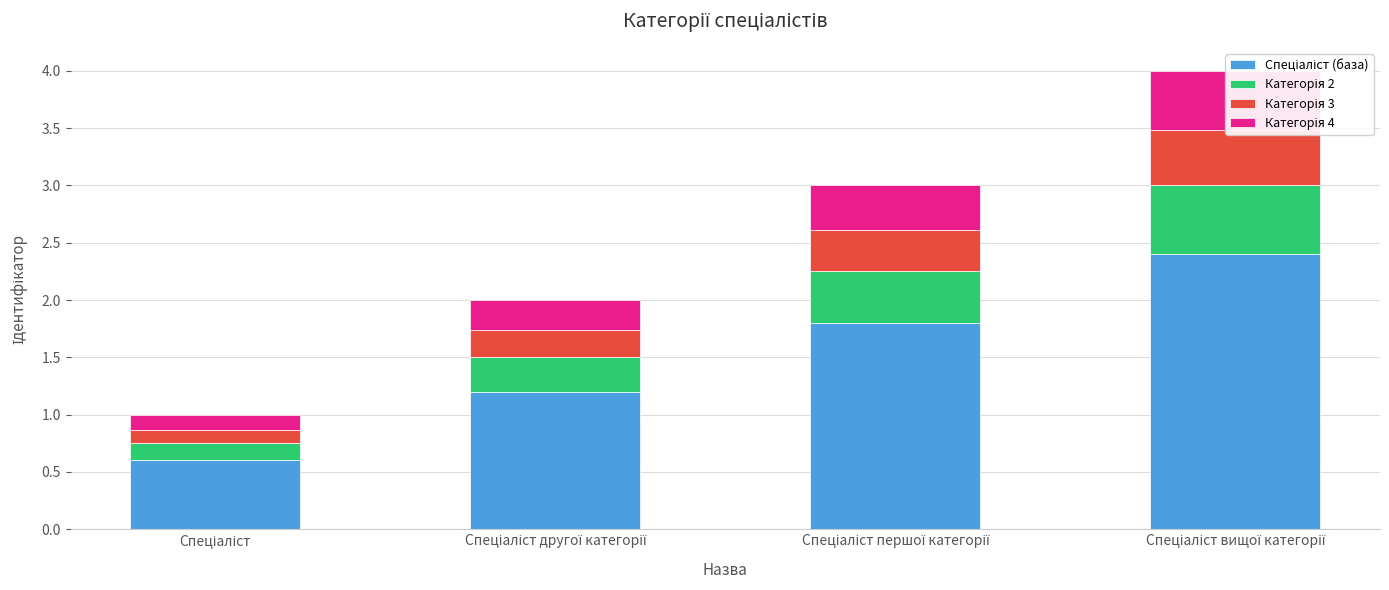

The Категорія 3 series shows 0.5 at Спеціаліст вищої категорії. True or false?

True